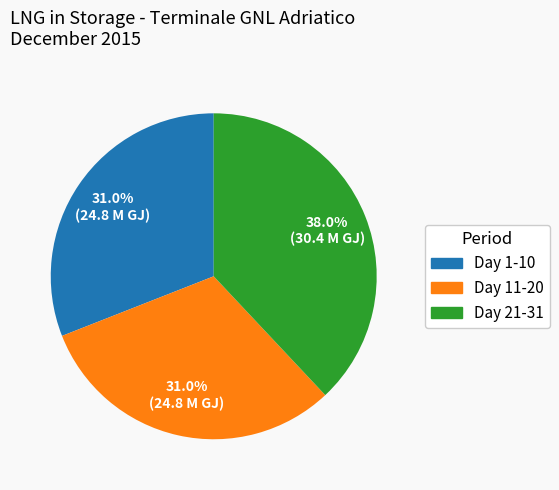

Which category has the biggest portion of the pie?

Day 21-31